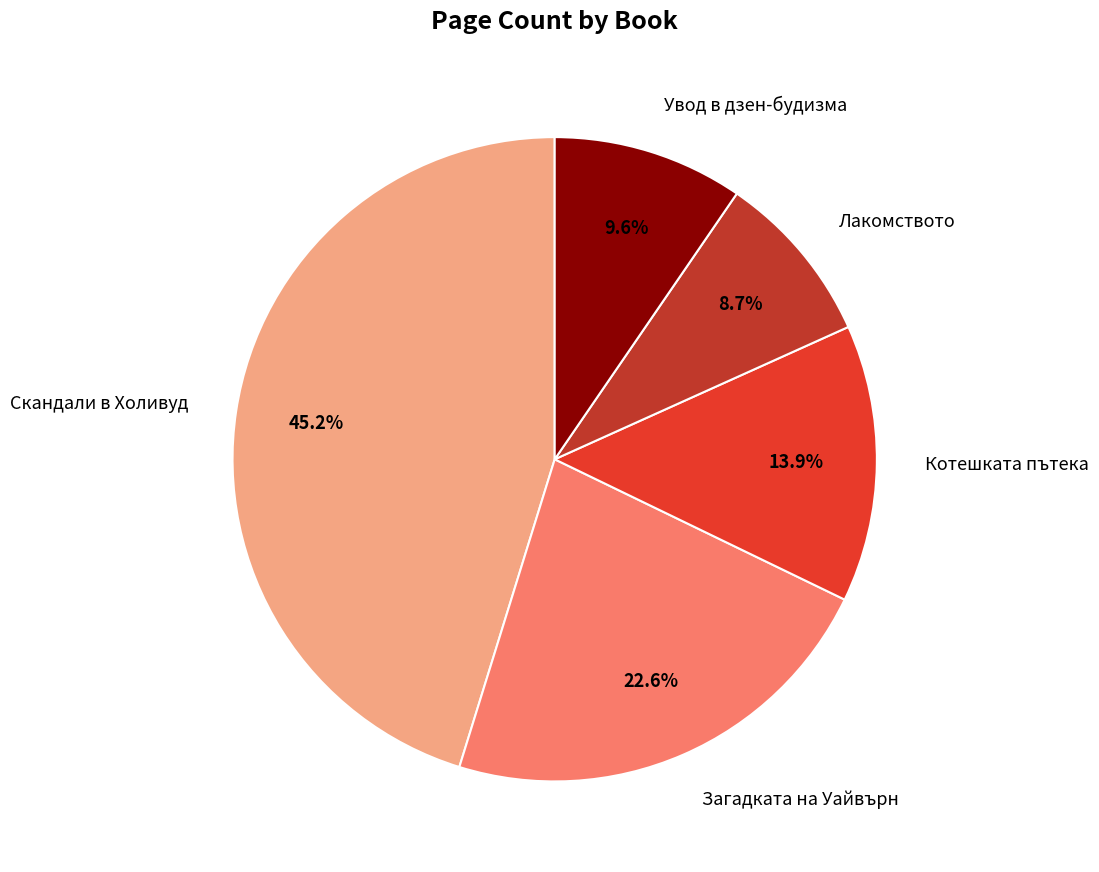

How many slices are in this pie chart?

5